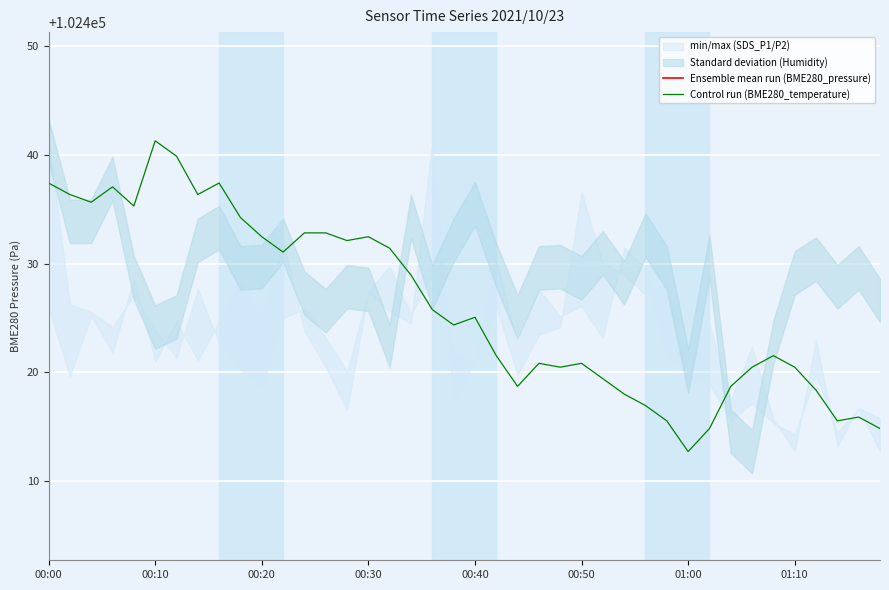

How many lines are shown in the chart?

2